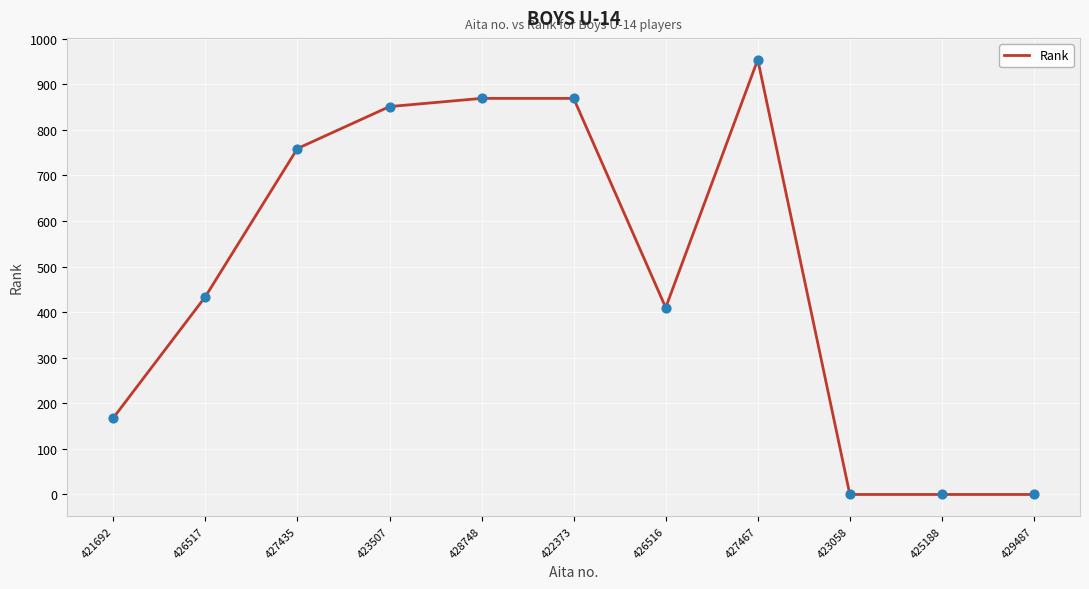

What is the ratio of the value at 428748 to the value at 427435?

1.1